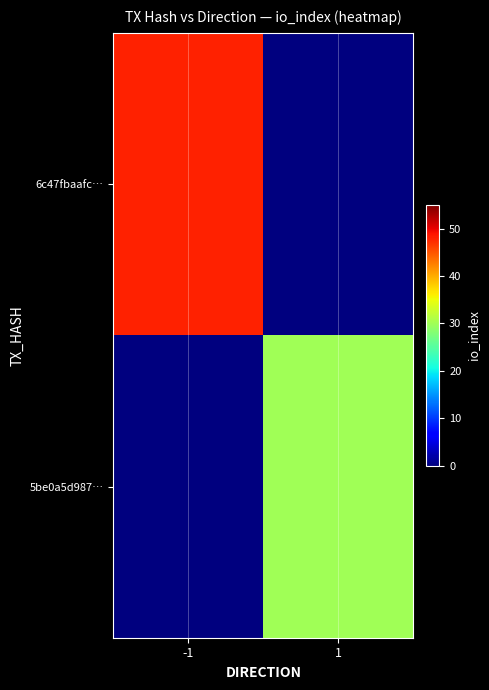

At which category is the sum across all series the highest?

-1